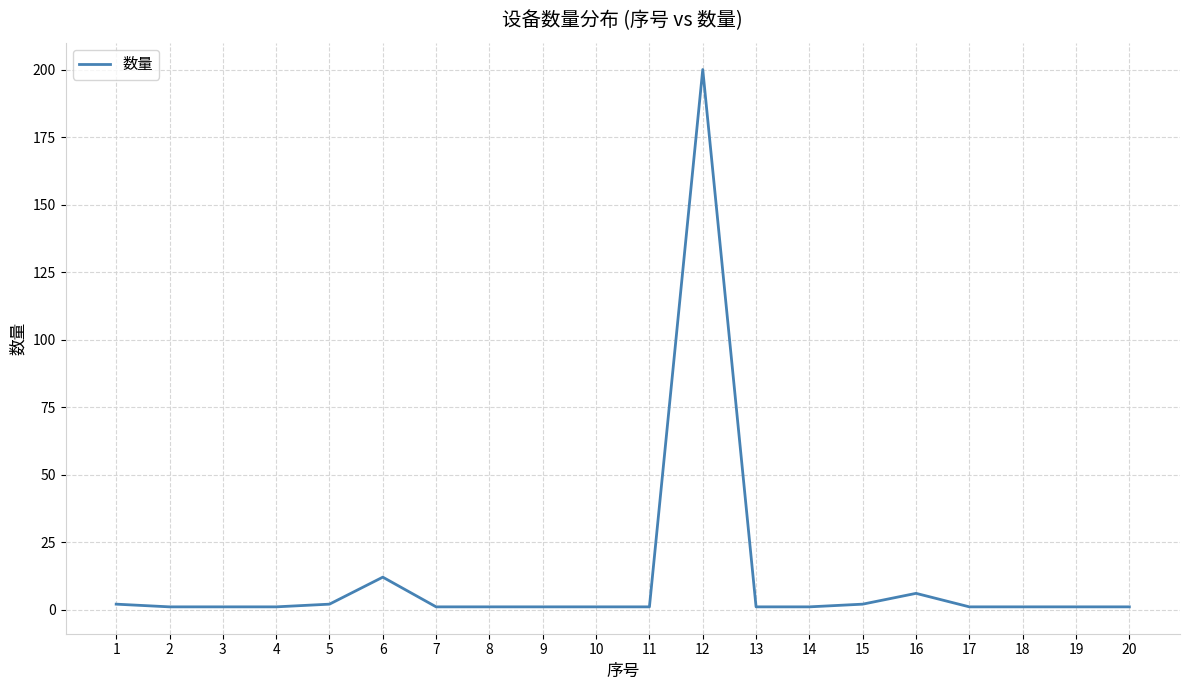

Reading right to left, extract all data points from this chart.

20=1	19=1	18=1	17=1	16=6	15=2	14=1	13=1	12=200	11=1	10=1	9=1	8=1	7=1	6=12	5=2	4=1	3=1	2=1	1=2